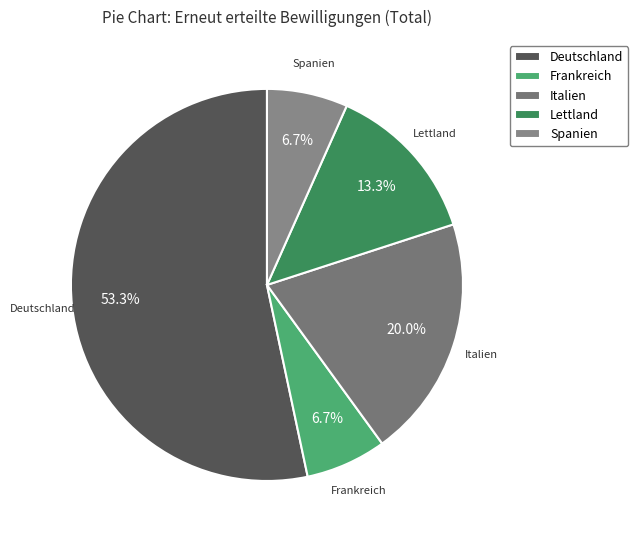

To the nearest percent, what percentage of the pie is Italien?

20%